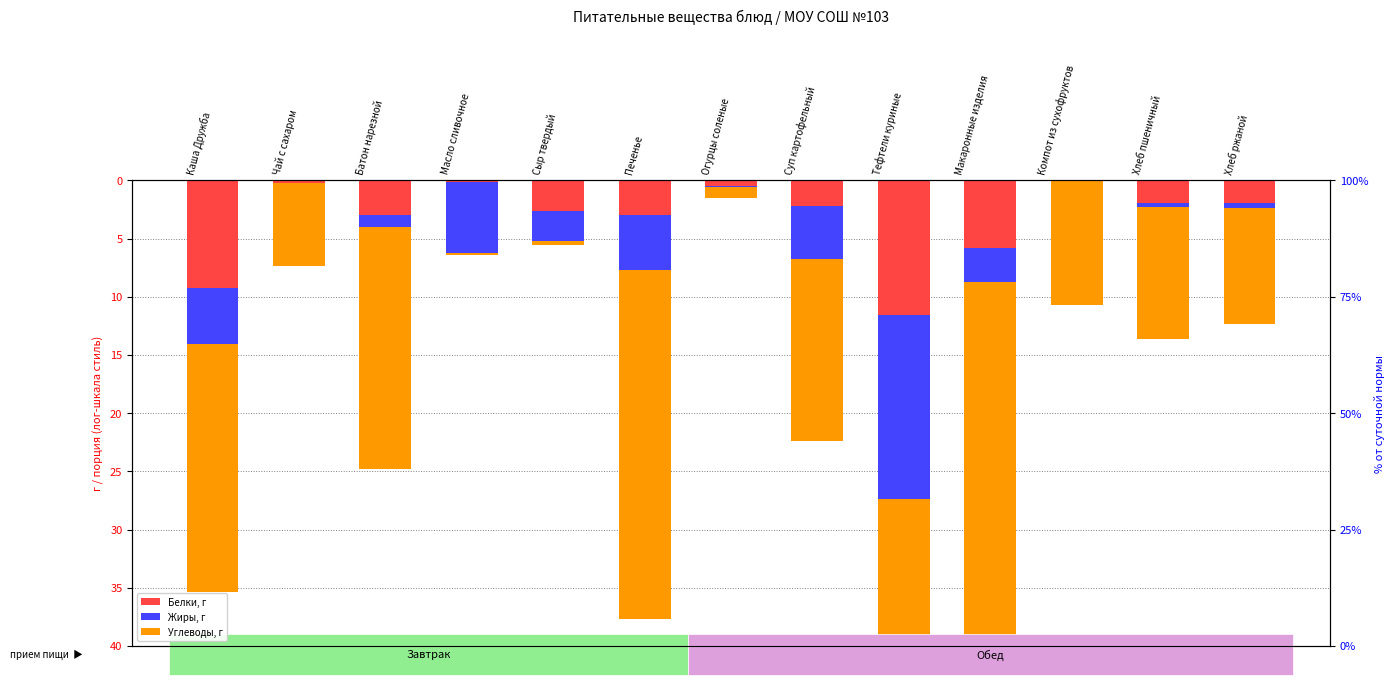

What is the label of the 12th bar from the left?

Хлеб пшеничный